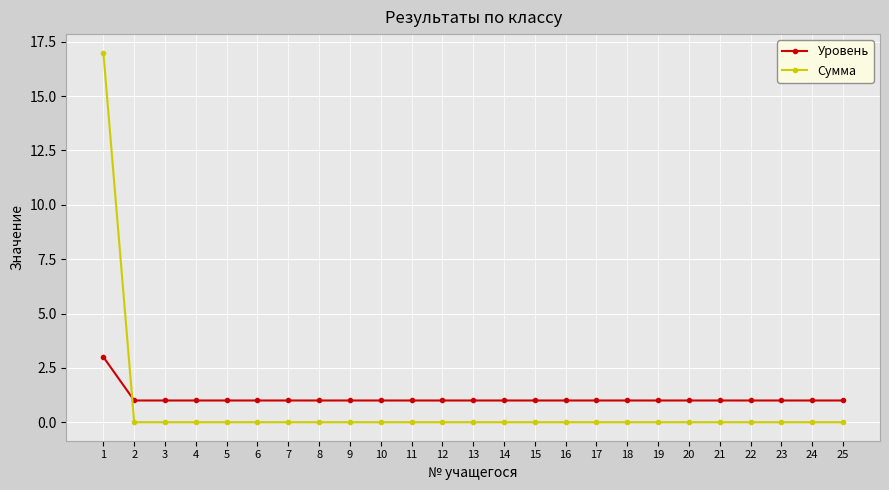

What is the total value across all series at 20?

1